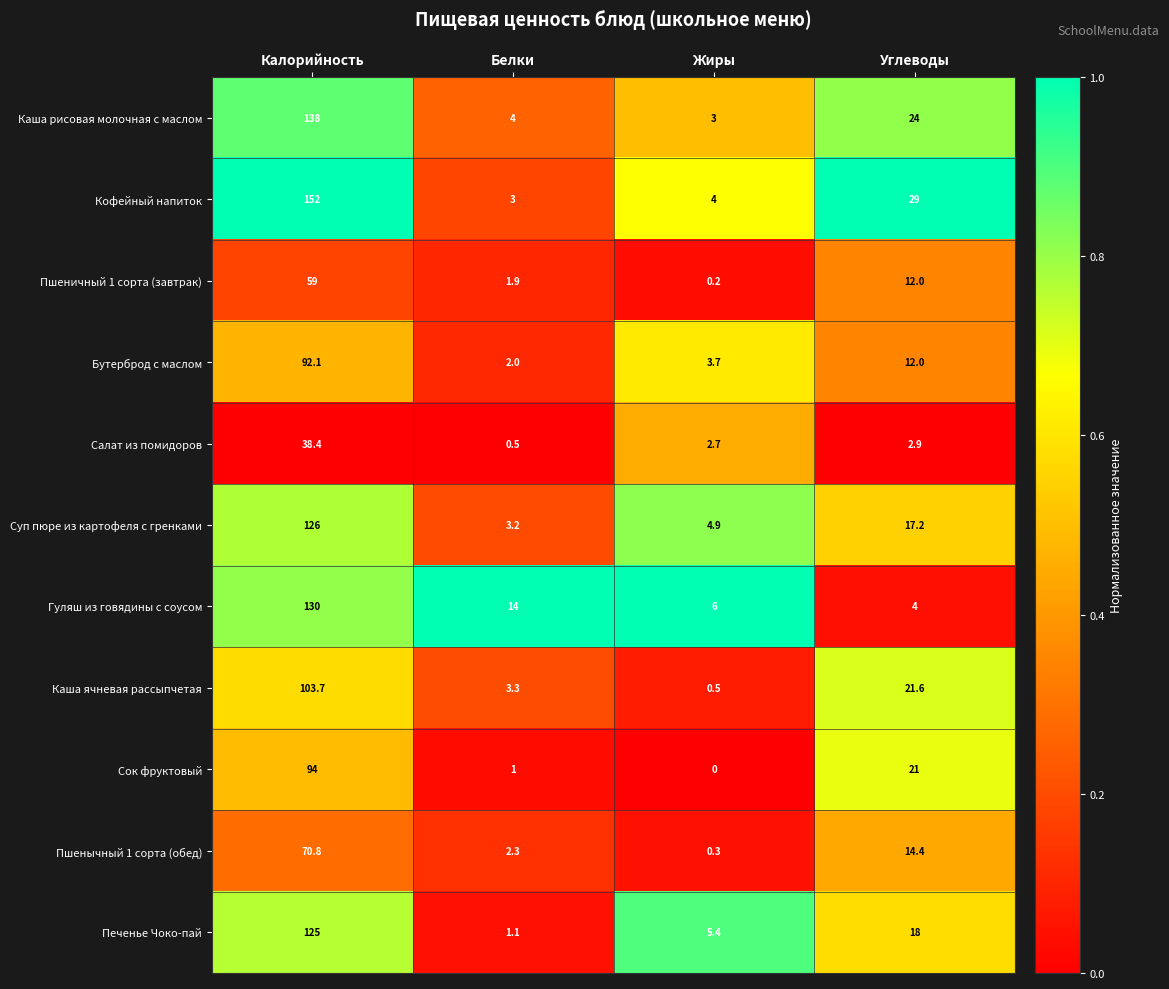

What is the difference between the second highest and minimum values in the Гуляш из говядины с соусом series?

10.0